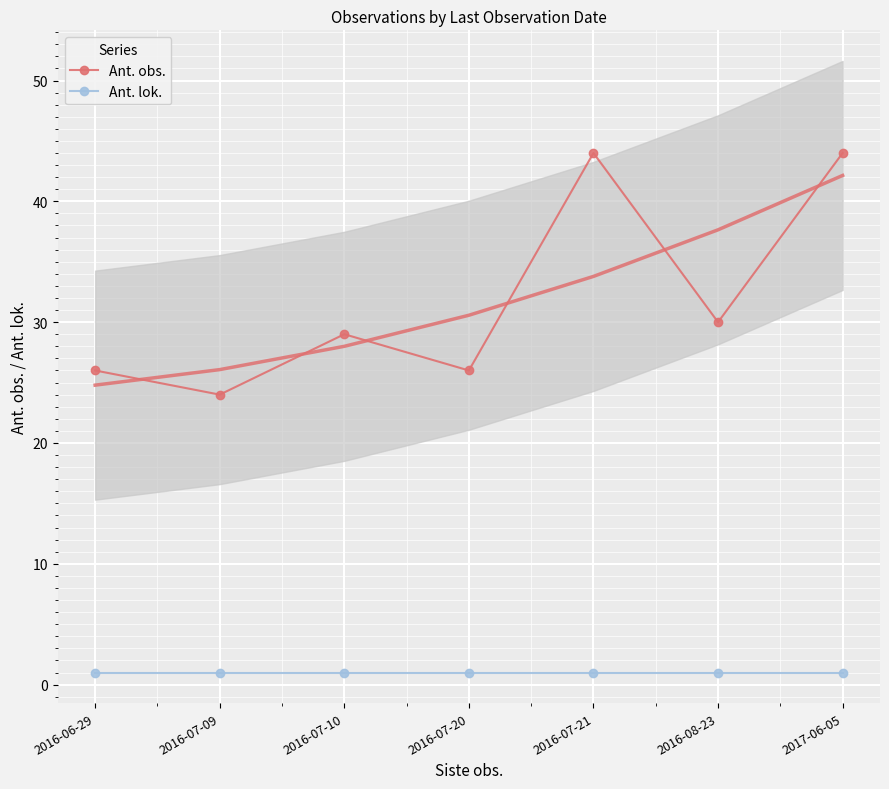

True or false: Ant. obs. has a value of 26 at 2016-06-29.

True